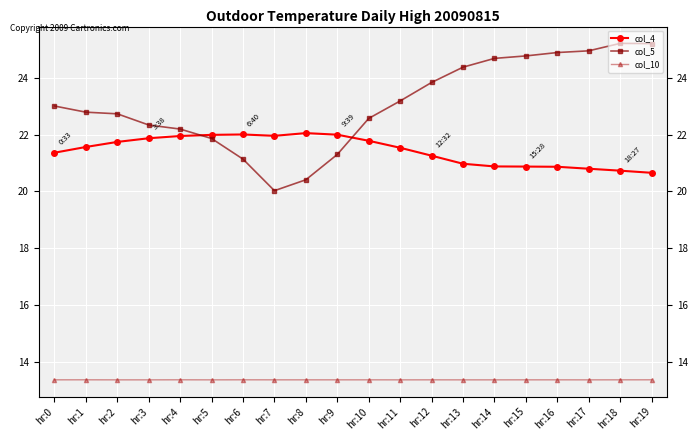

Count the col_10 values in the range 13 to 14.

20